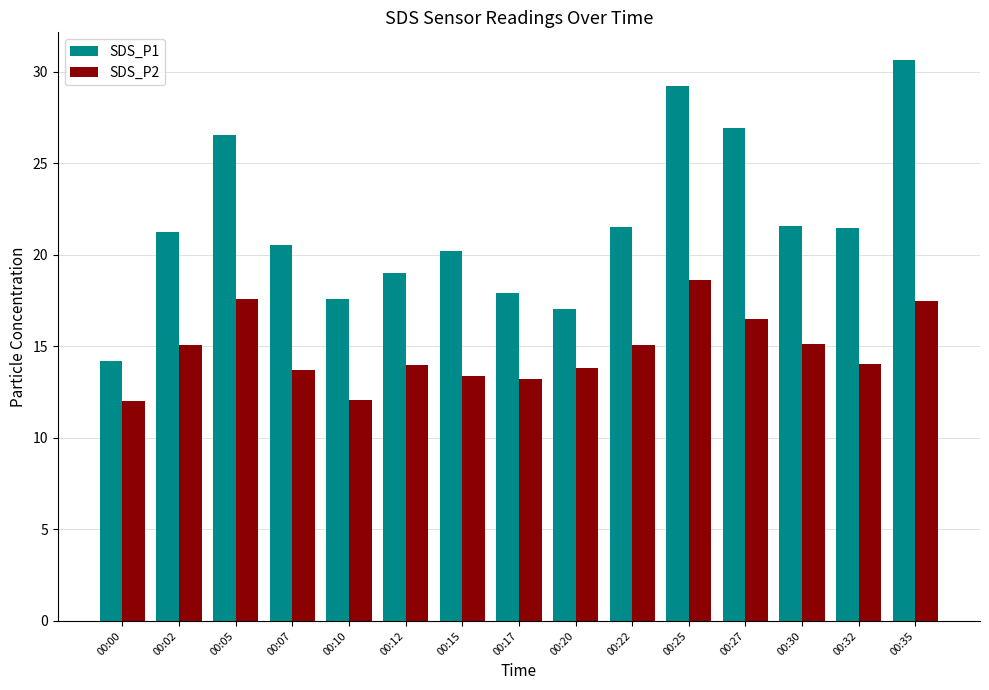

What is the difference between the SDS_P2 values at 00:17 and 00:27?

3.3